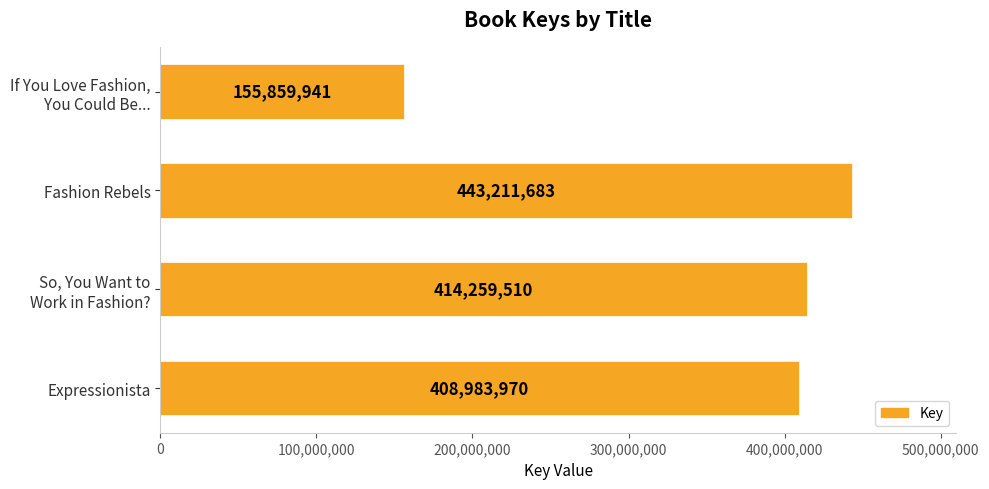

Reading top to bottom, what are all the values shown in this chart?

155859941	443211683	414259510	408983970